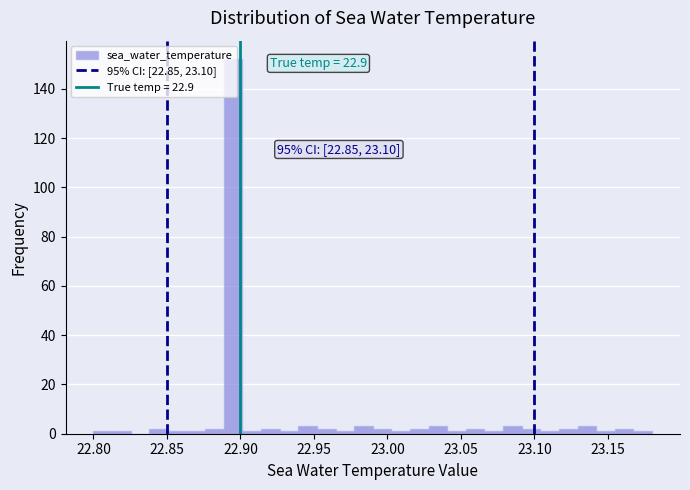

Read against the x-axis, roughly where is the centre of the tallest bar?

22.895